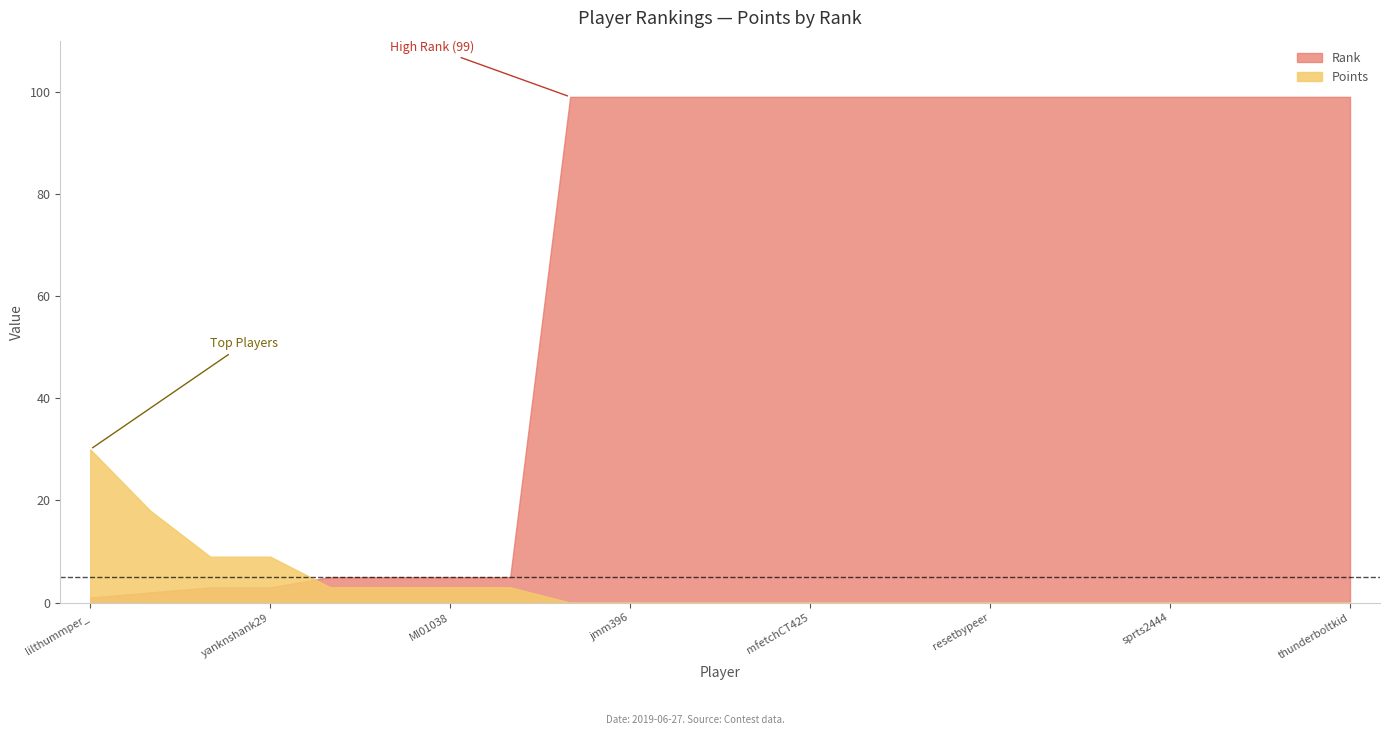

How many intersections are there between Rank and Points?

1